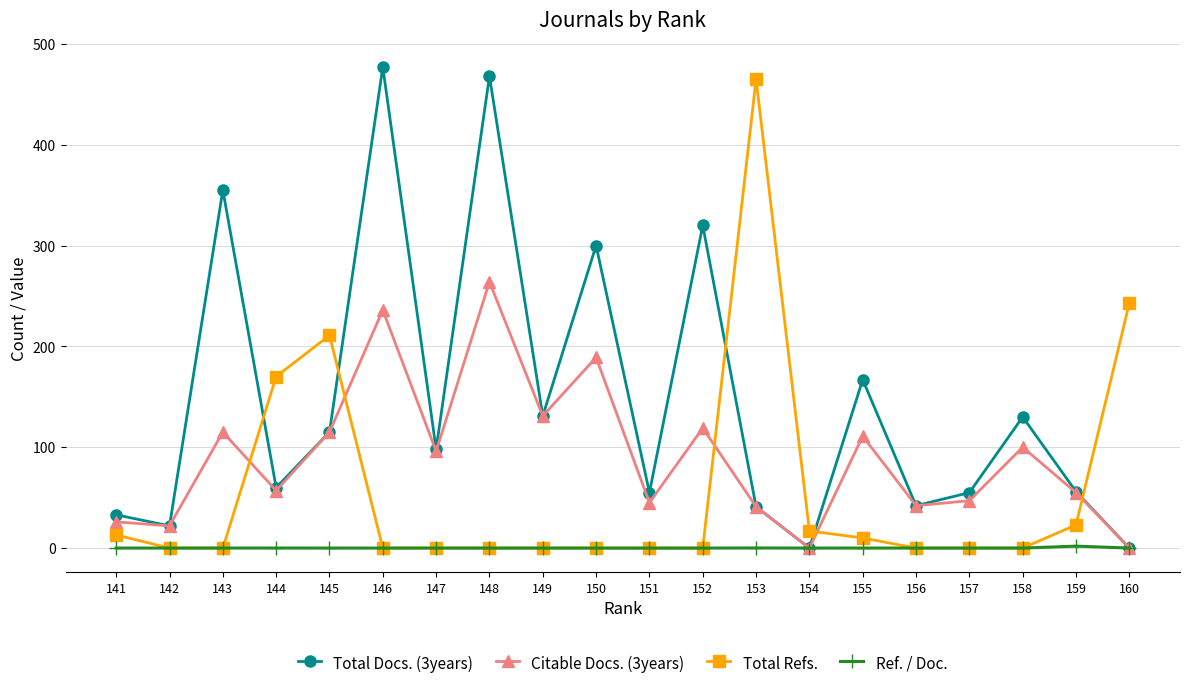

What is the sum of all Total Refs. values?

1152.0